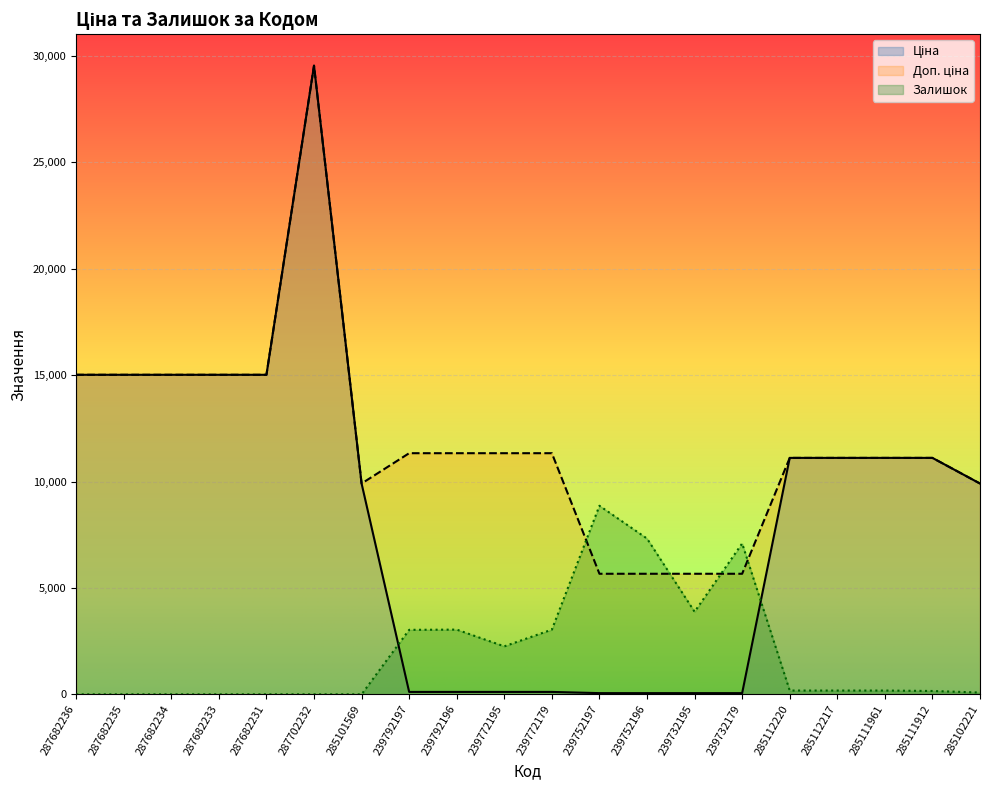

What is the sum of all Залишок values?

39308.8